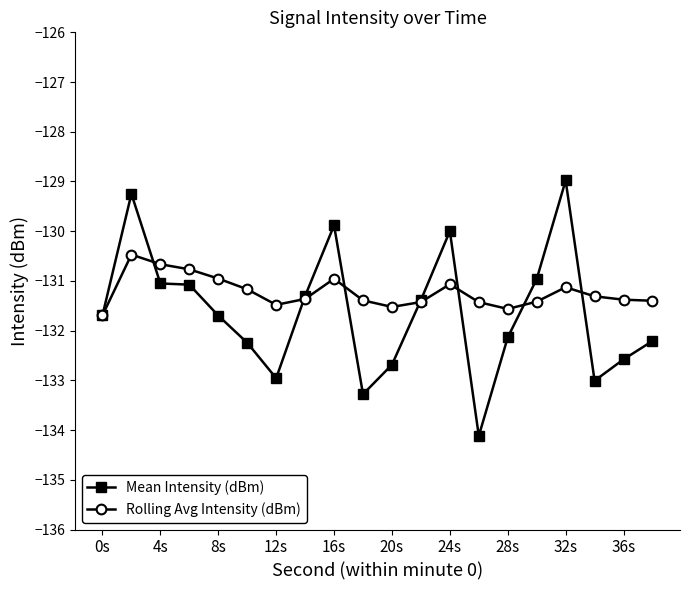

True or false: Mean Intensity (dBm) has more than 0 interior local peaks.

True